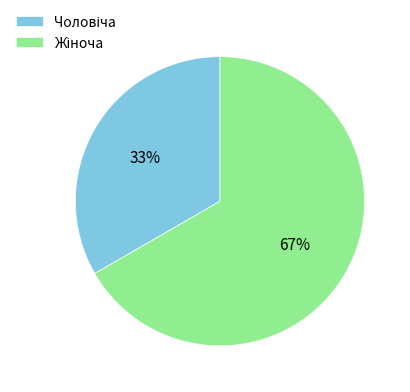

Does any single category account for the majority?

Yes